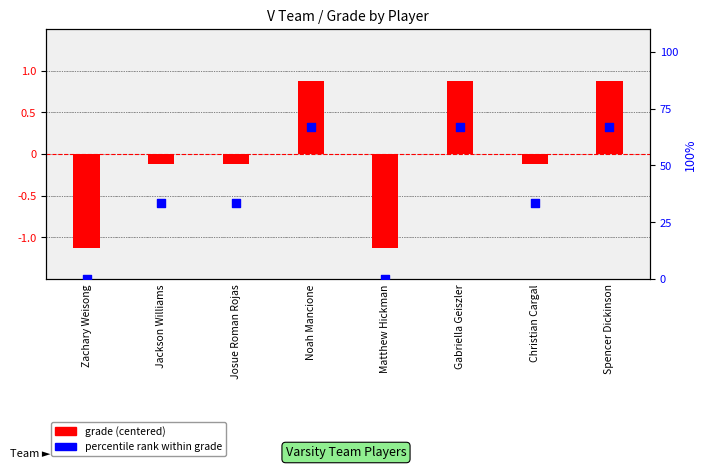

What is the total value across all series at Matthew Hickman?

-1.1